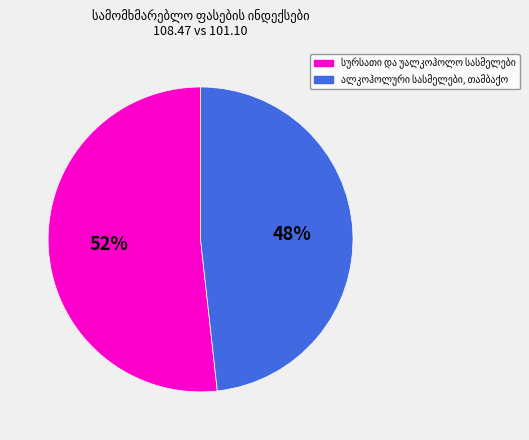

Is there a majority slice in this chart?

Yes